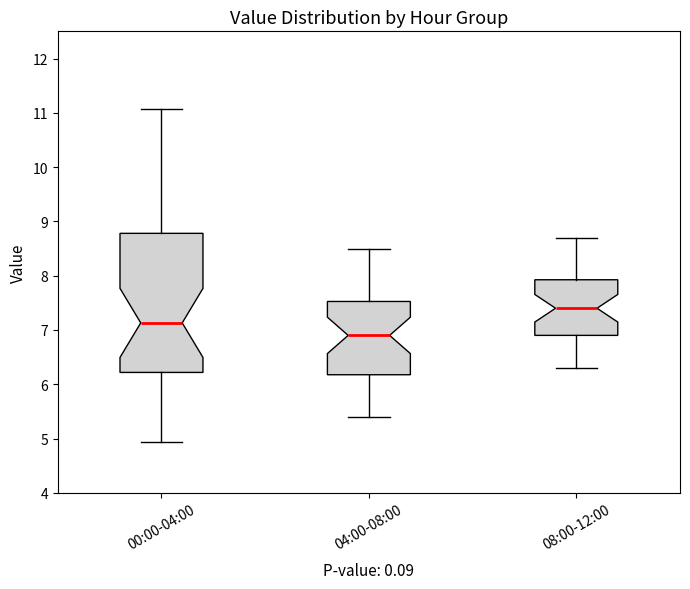

Comparing the boxes themselves (not the whiskers), which one is the tallest?

00:00-04:00